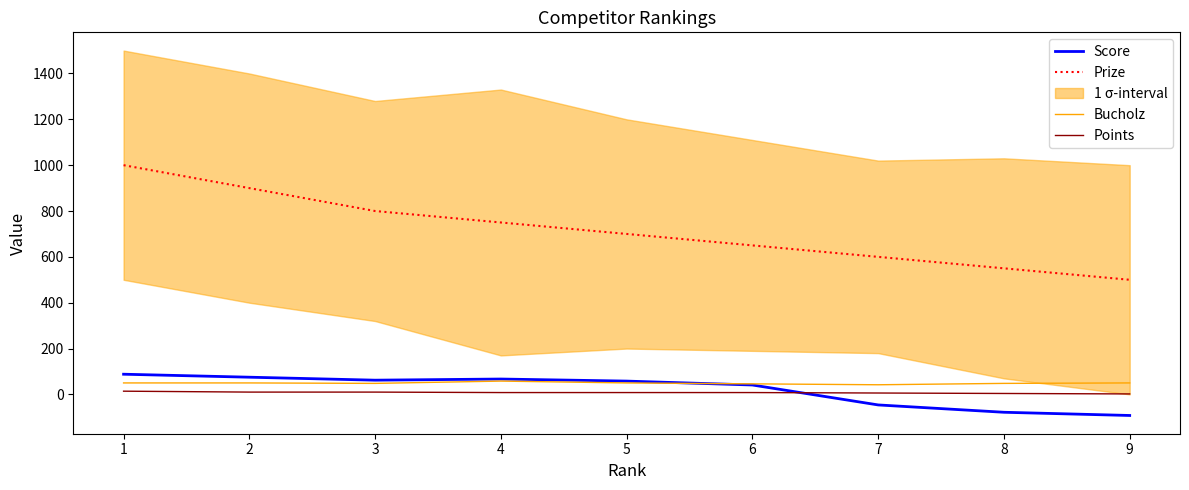

What is the value of the Bucholz point at the 3rd from the left?

48